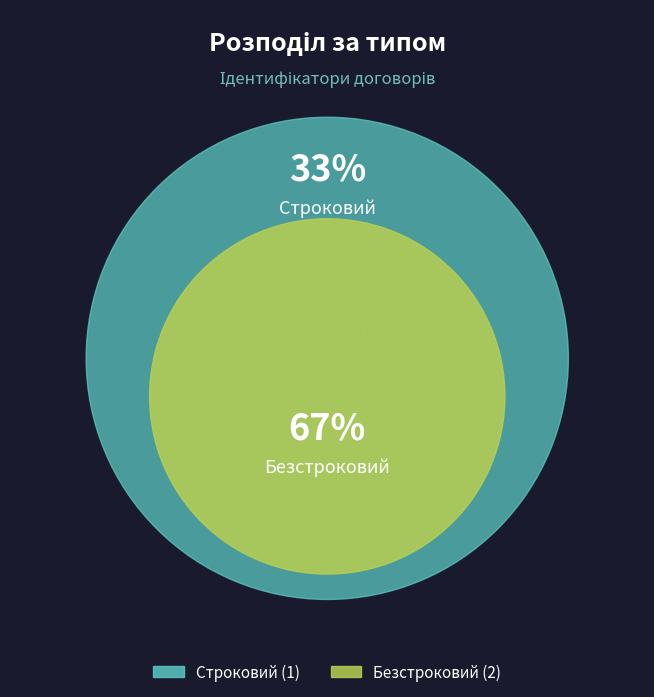

Rank the categories by value from lowest to highest.

Строковий, Безстроковий